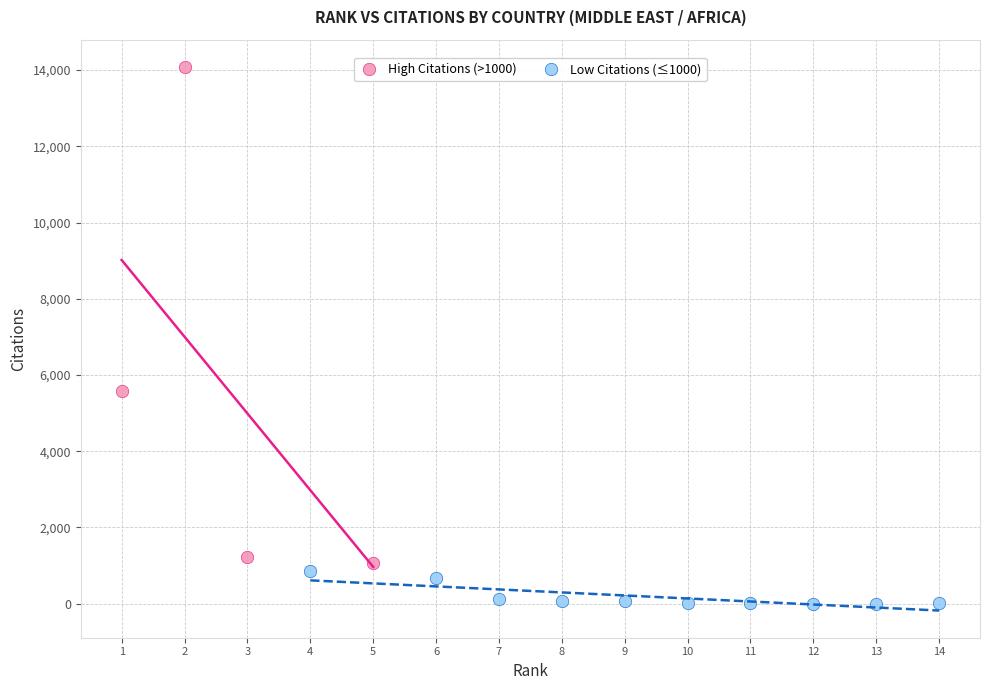

Which series contains the lowest Y value?

Low Citations (≤1000)